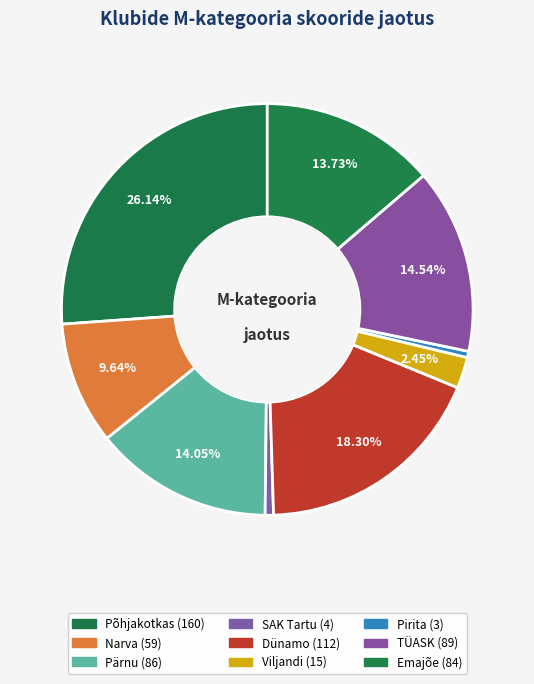

How many slices are in this pie chart?

9